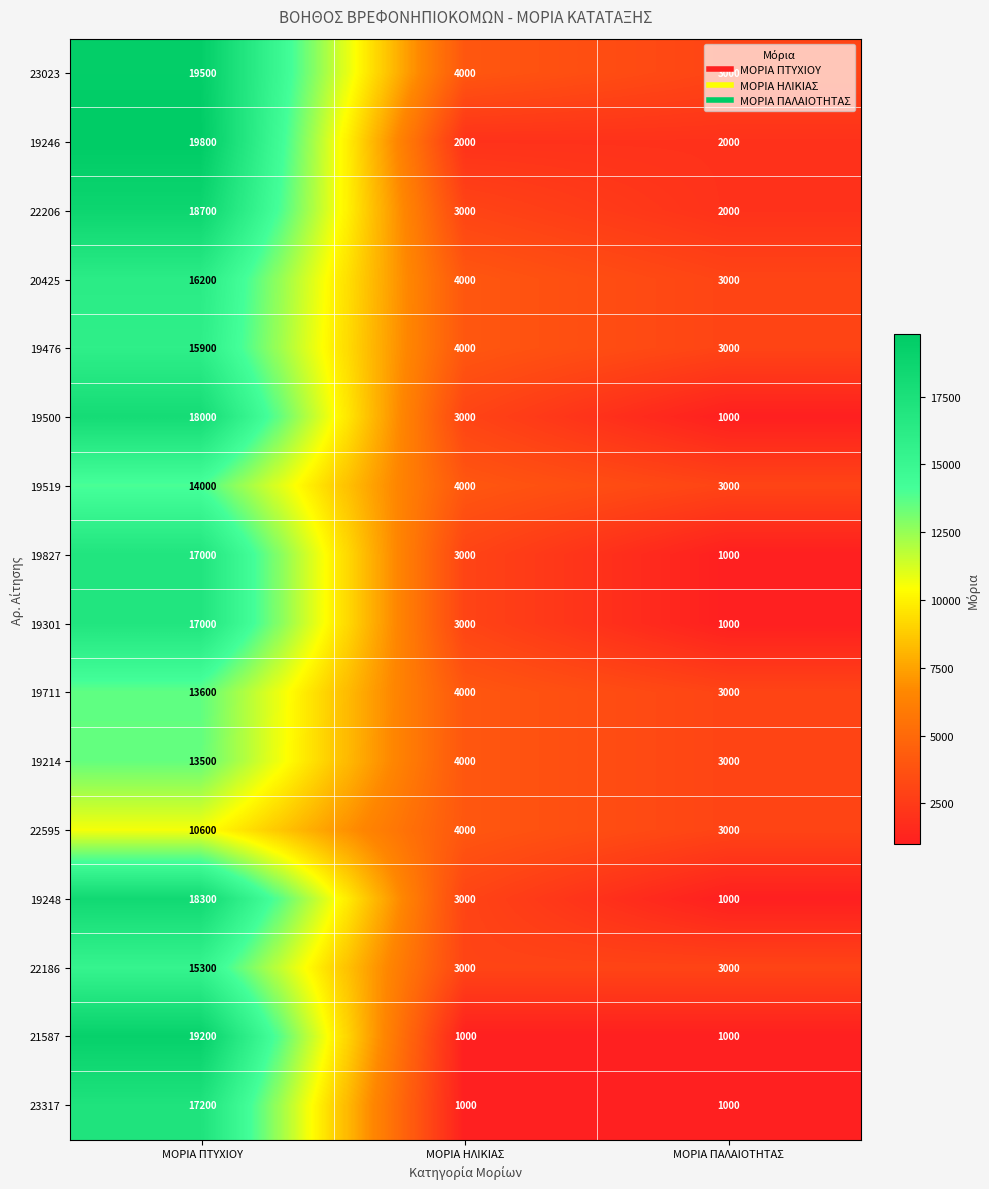

True or false: 19500 has a value of 4676 at ΜΟΡΙΑ ΗΛΙΚΙΑΣ.

False